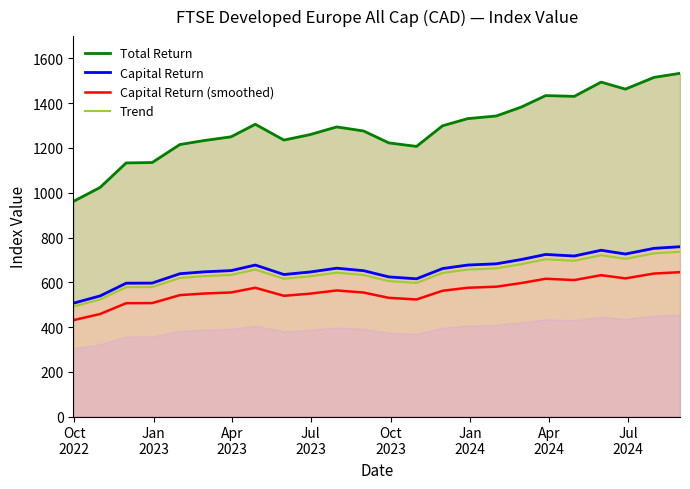

True or false: Trend and Capital Return (smoothed) intersect in this chart.

False